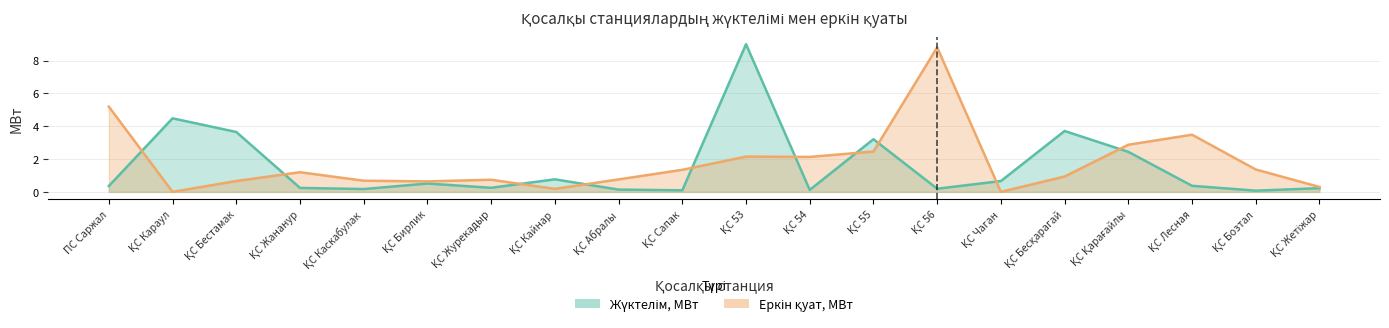

In Еркін қуат, МВт, how many points are lower than both neighbors (excluding endpoints)?

5